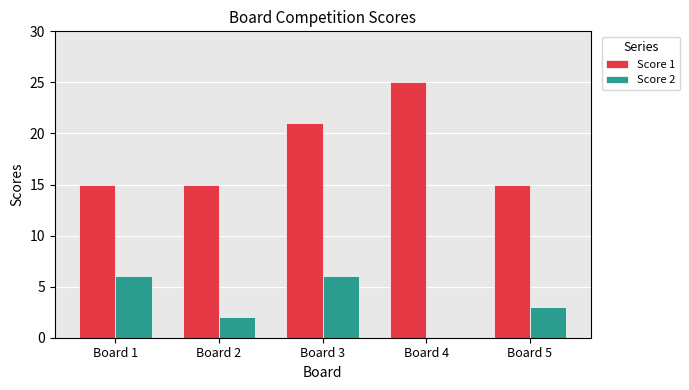

At which category is the sum across all series the highest?

Board 3